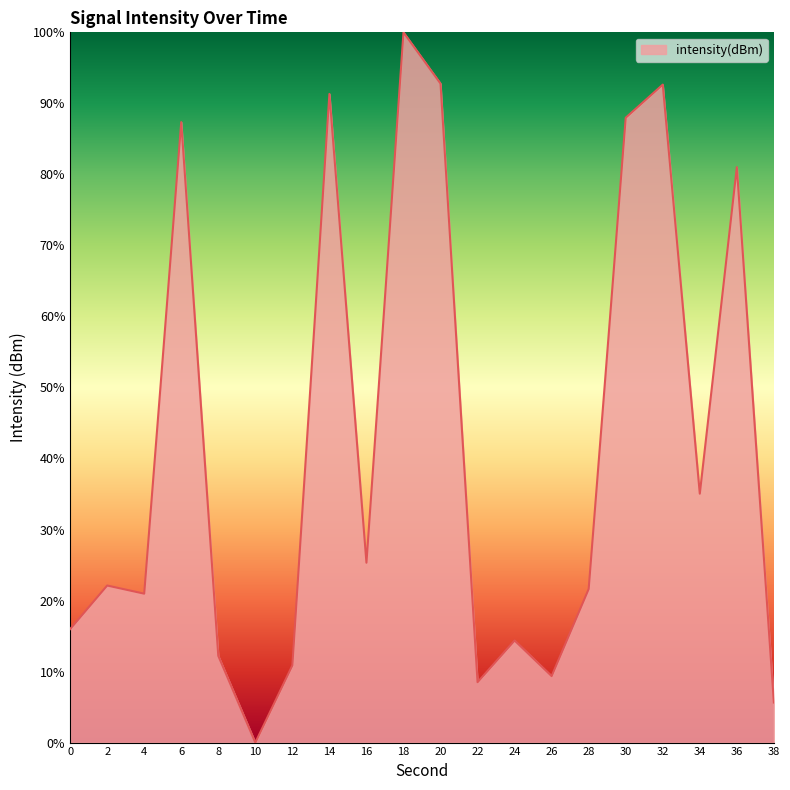

What is the maximum value shown in the chart?

100.0